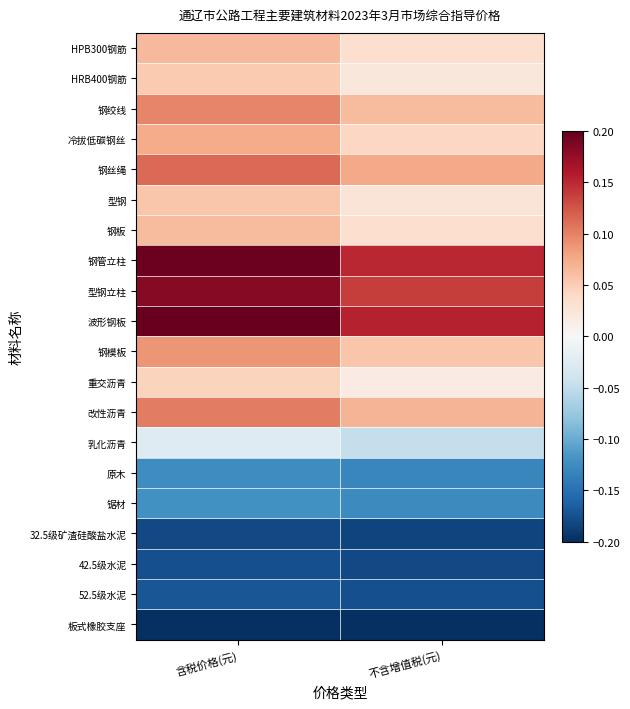

How many series are shown in this chart?

20